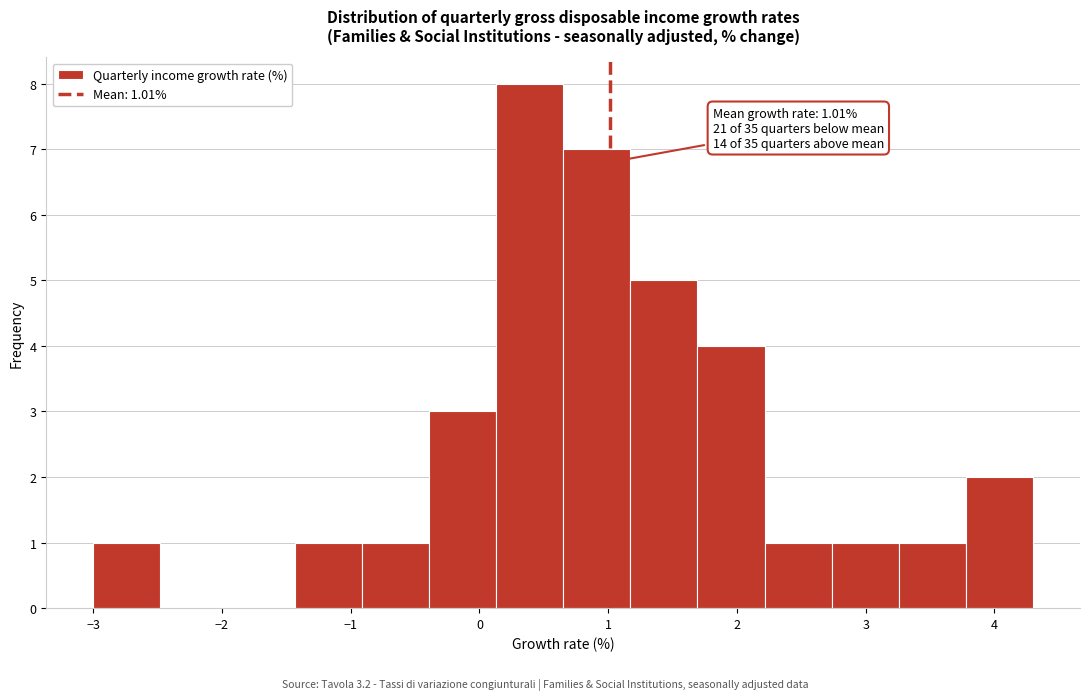

Over which range of the x-axis is the bar tallest?

0.1 to 0.7